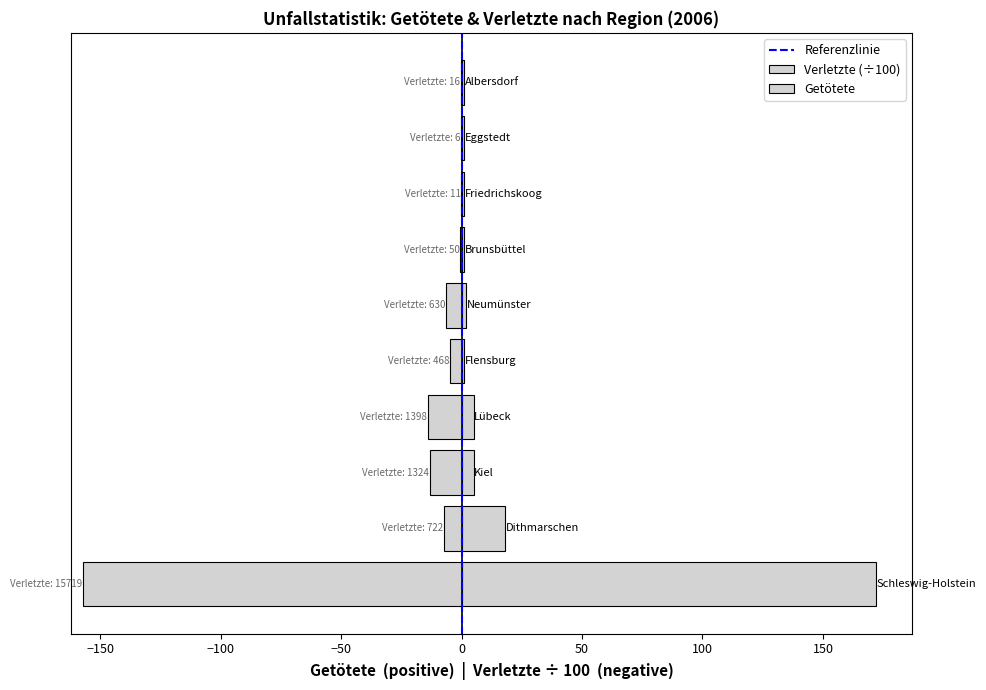

Which series changed the most between Schleswig-Holstein and Brunsbüttel?

Verletzte